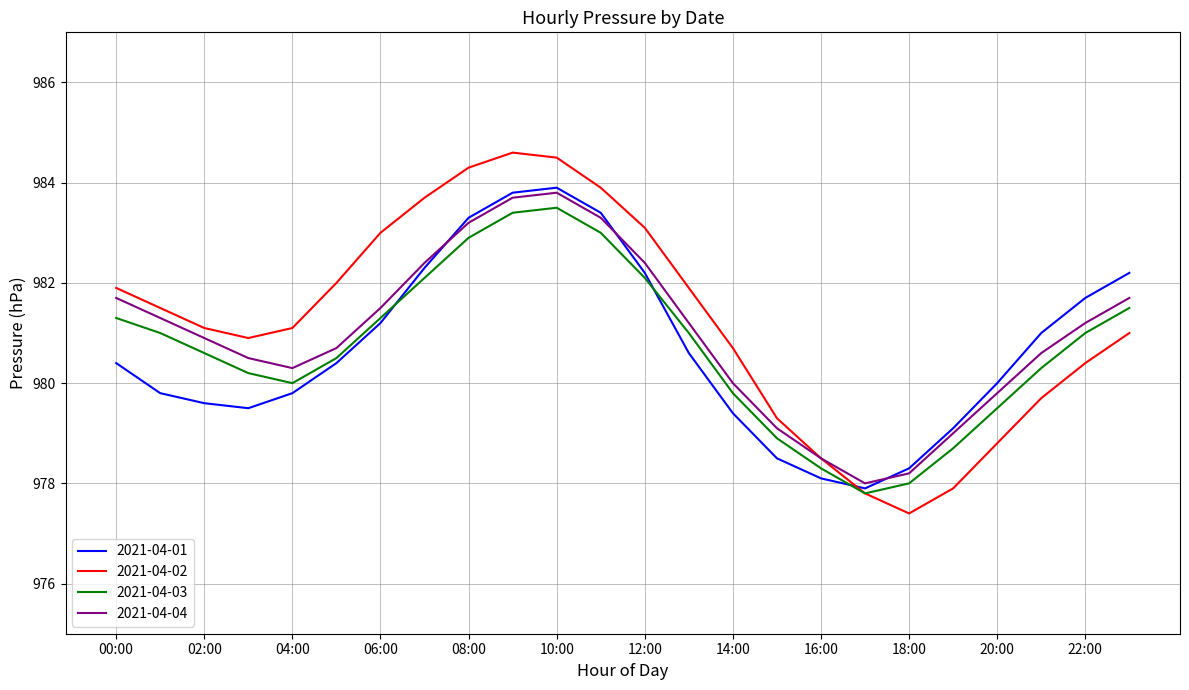

What is the maximum value for 2021-04-02?

984.6